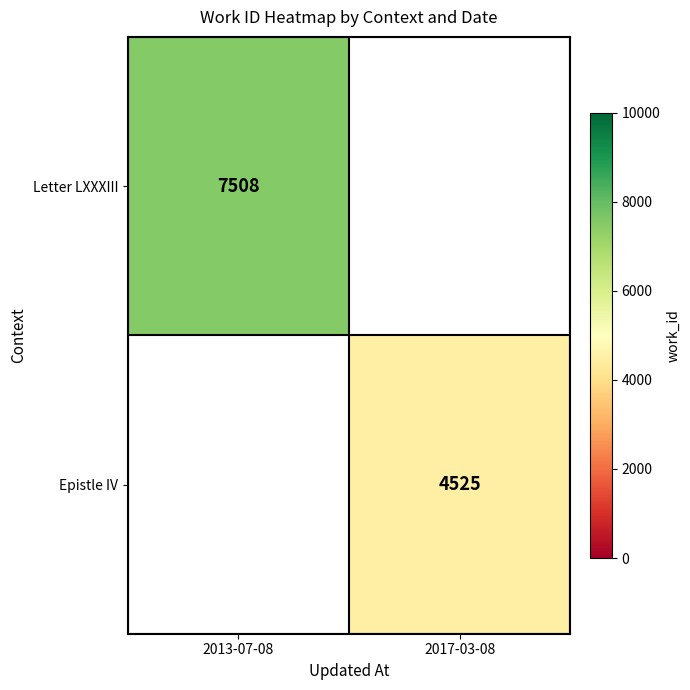

Is it true that Epistle IV equals 4525 at 2017-03-08?

True